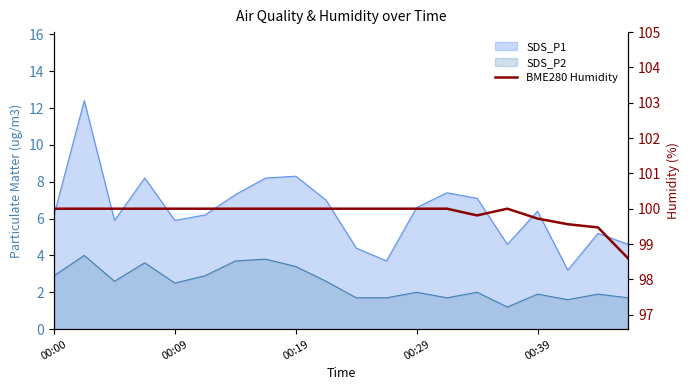

The chart shows a value of 146.9 at 17. True or false?

False